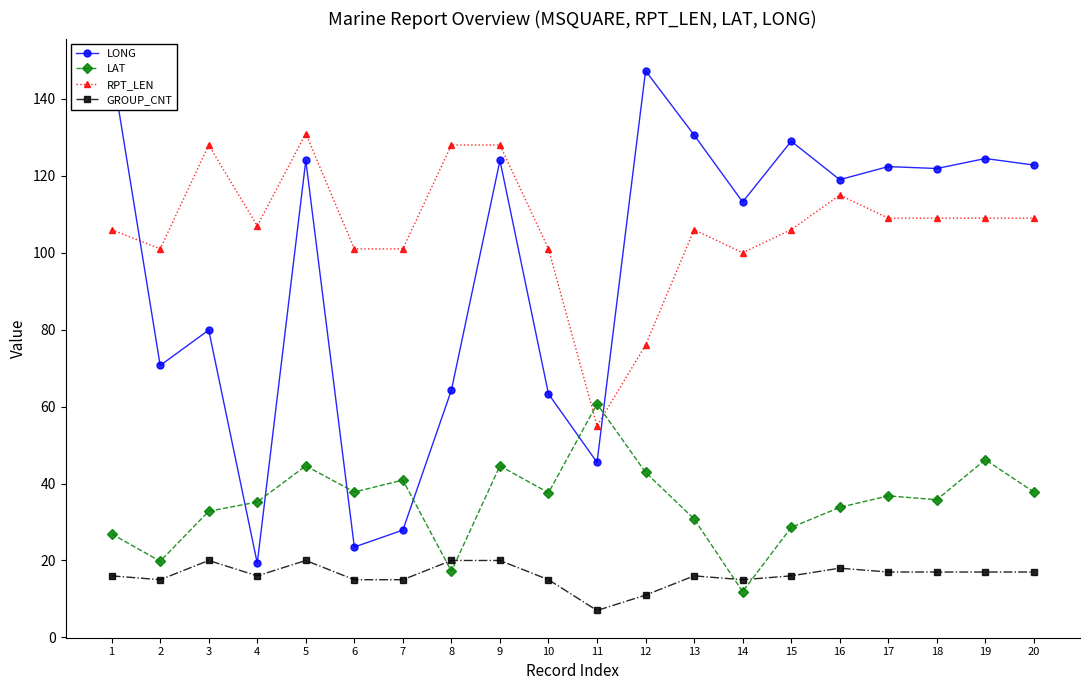

Does the chart display data point markers on the line(s)?

Yes